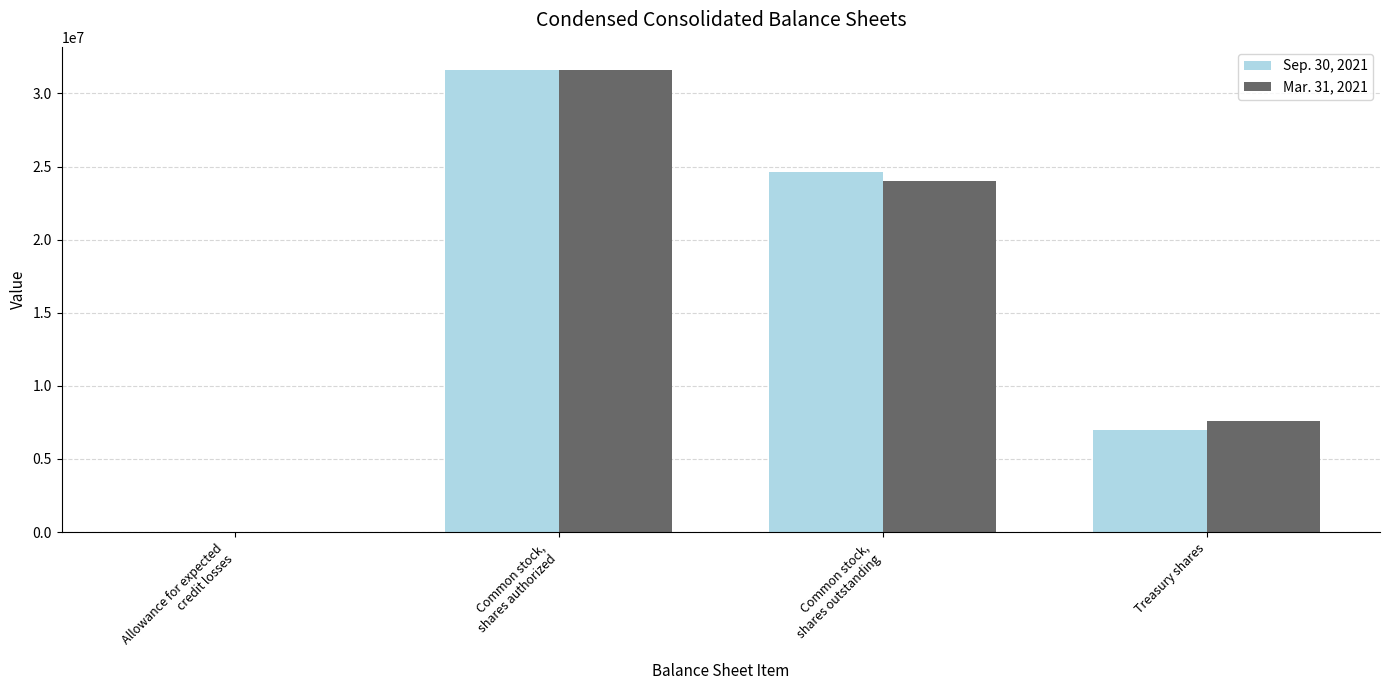

The value of Sep. 30, 2021 at Treasury shares is 1654883. True or false?

False